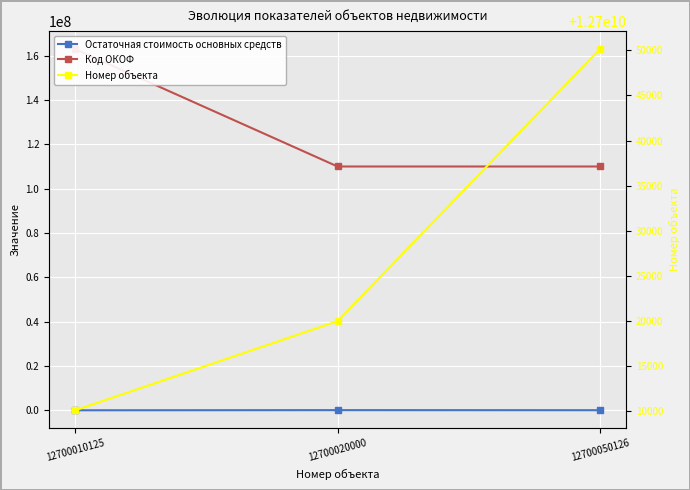

Where does the Остаточная стоимость основных средств series first go above 117093?

12700020000